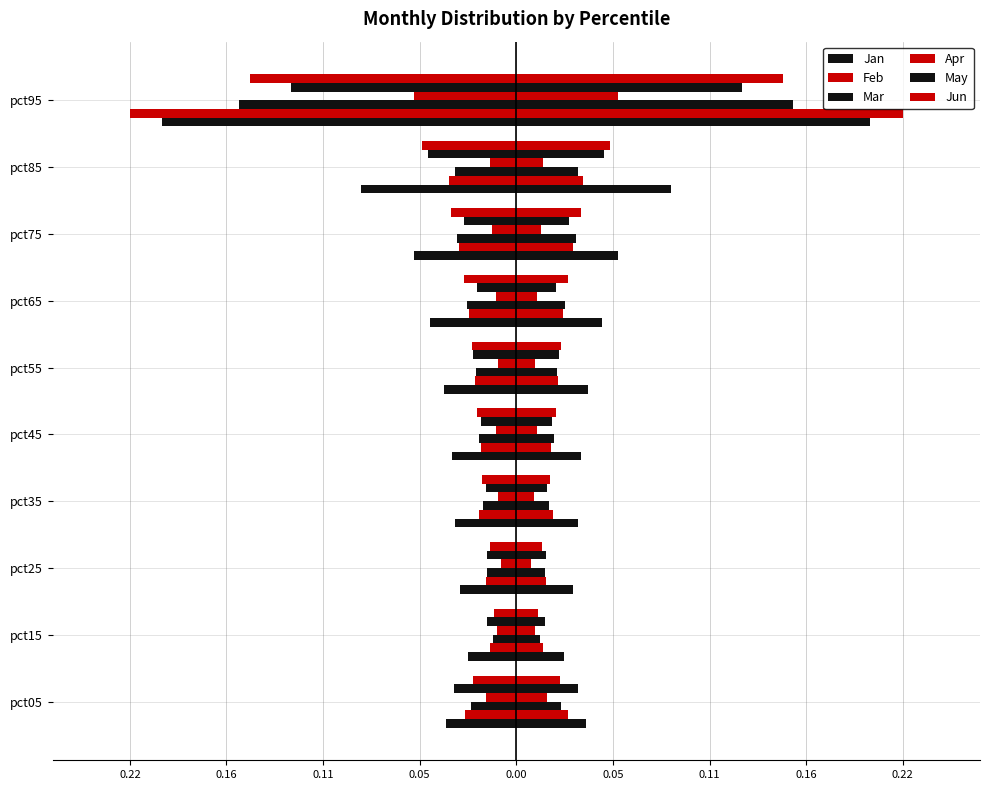

How many series are shown in this chart?

6